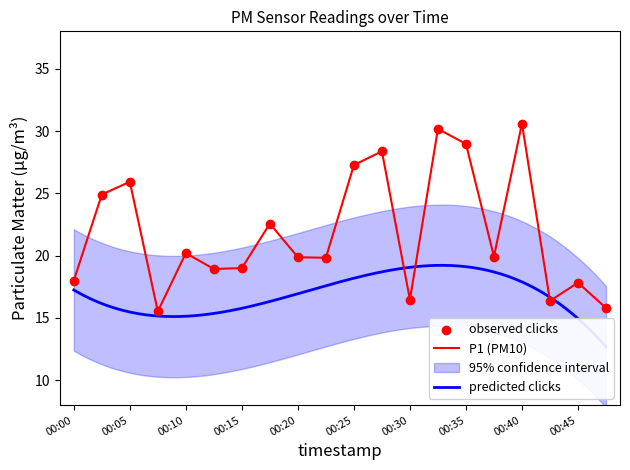

What is the change in value from 00:23 to 00:40?

+10.8